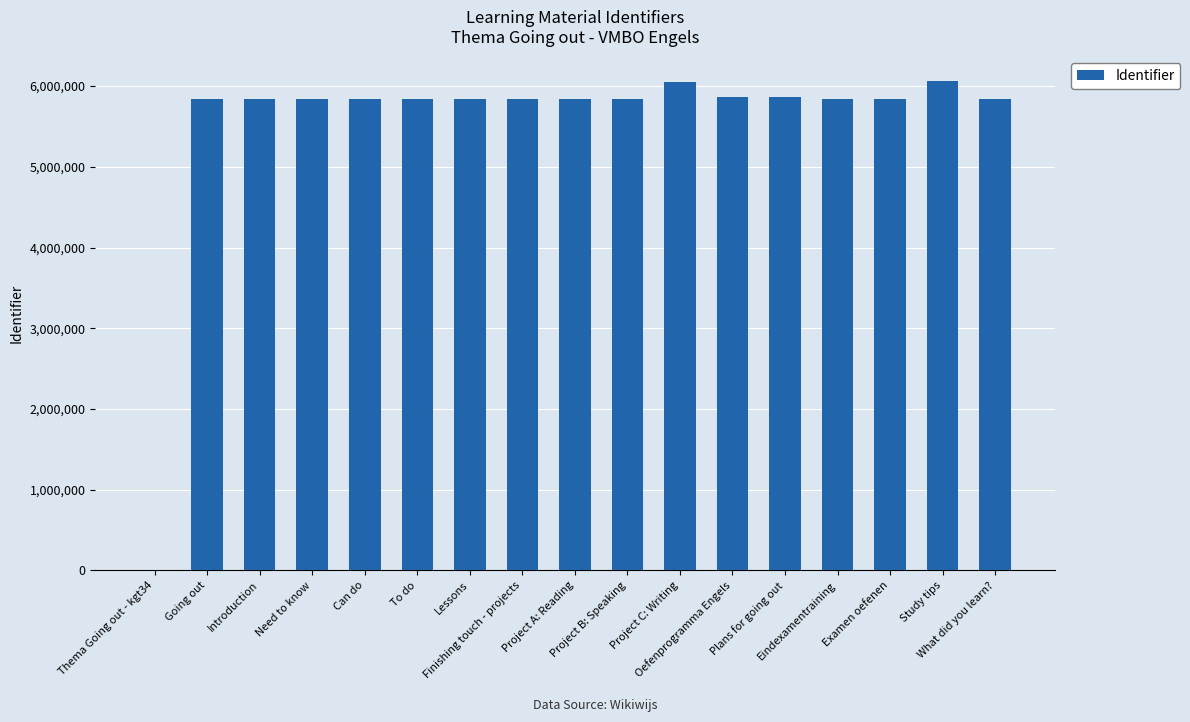

The value at Project A: Reading is 1272488. True or false?

False